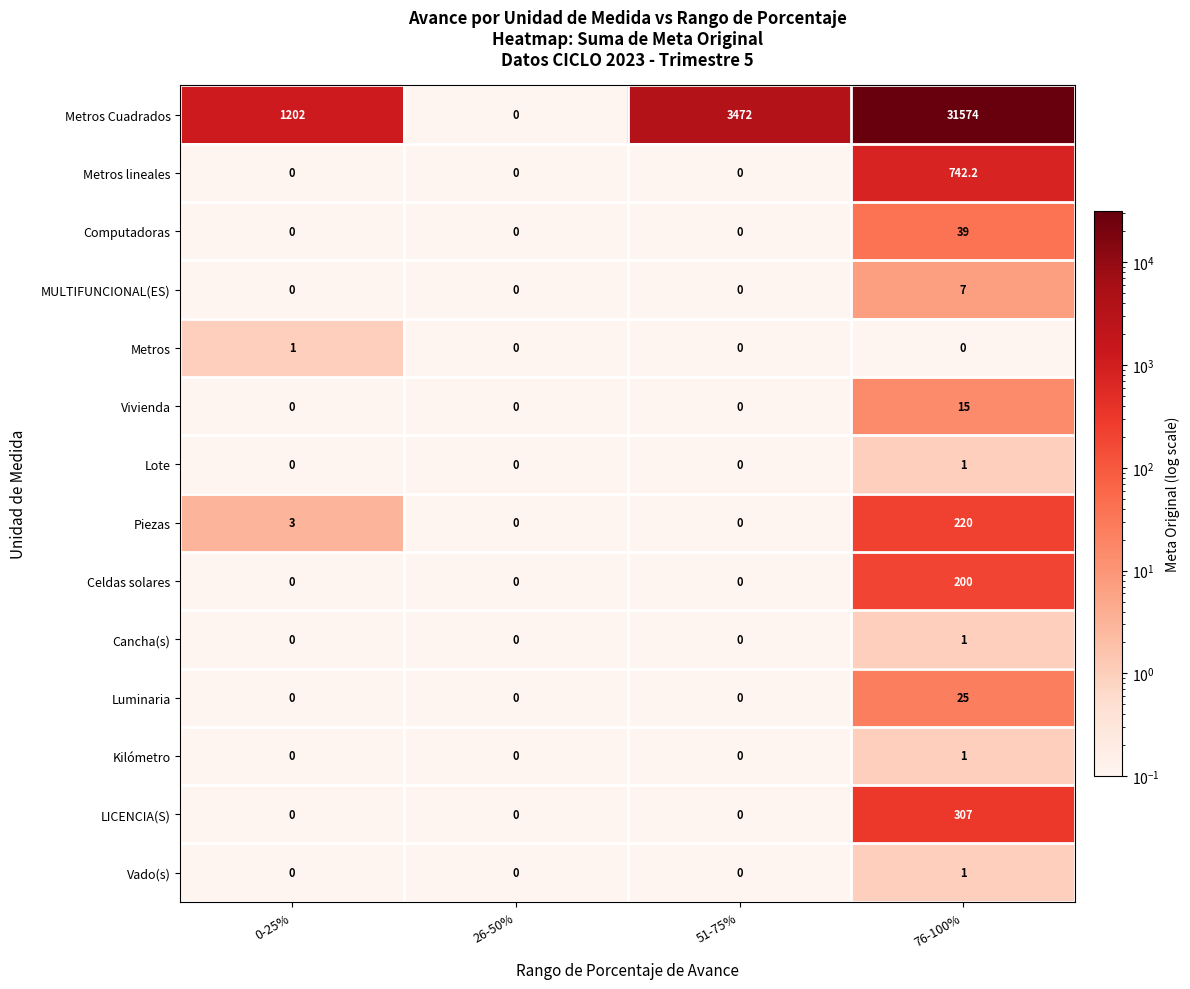

Which series has the largest total across all categories?

Metros Cuadrados